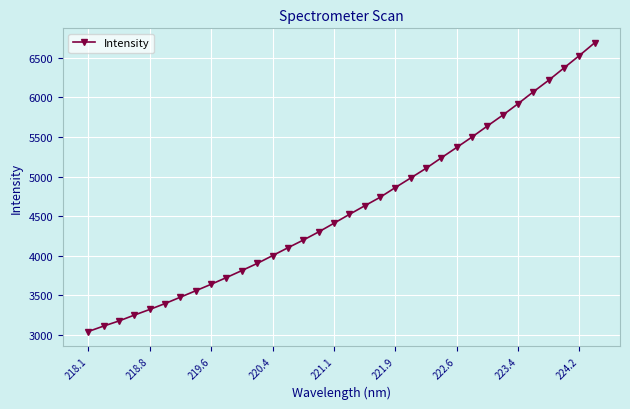

What is the value of the 18th point from the left?

4520.2